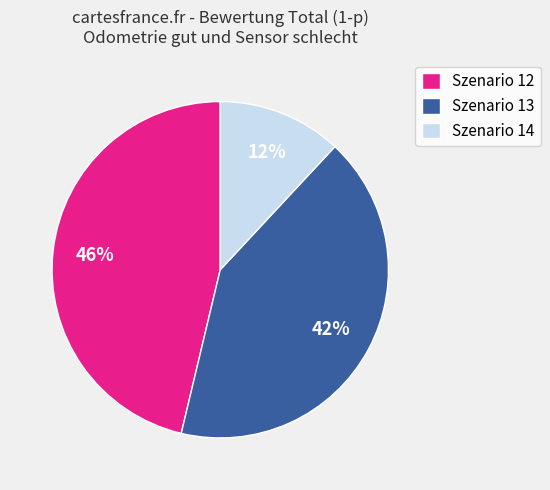

The Szenario 14 slice represents 12% of the pie. True or false?

True